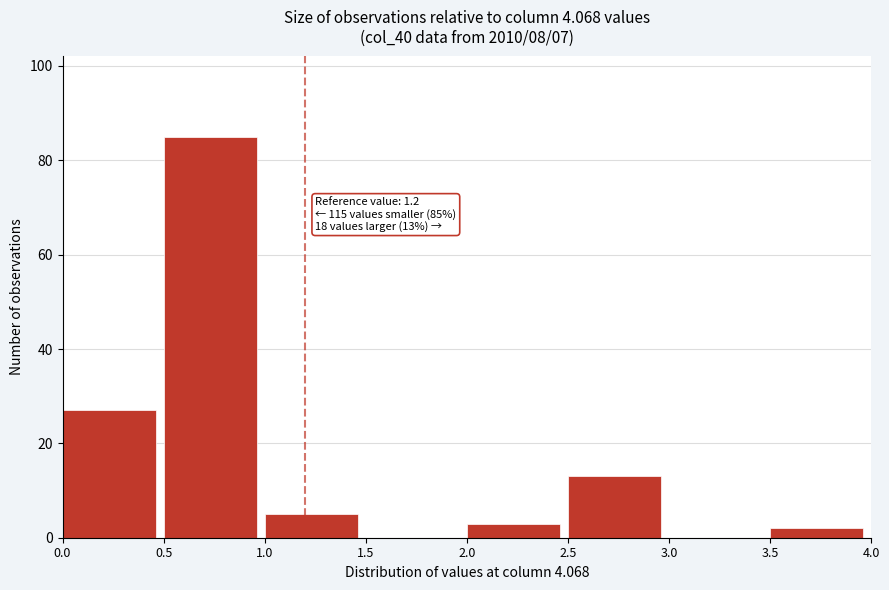

Over which range of the x-axis is the bar tallest?

0.5 to 1.0